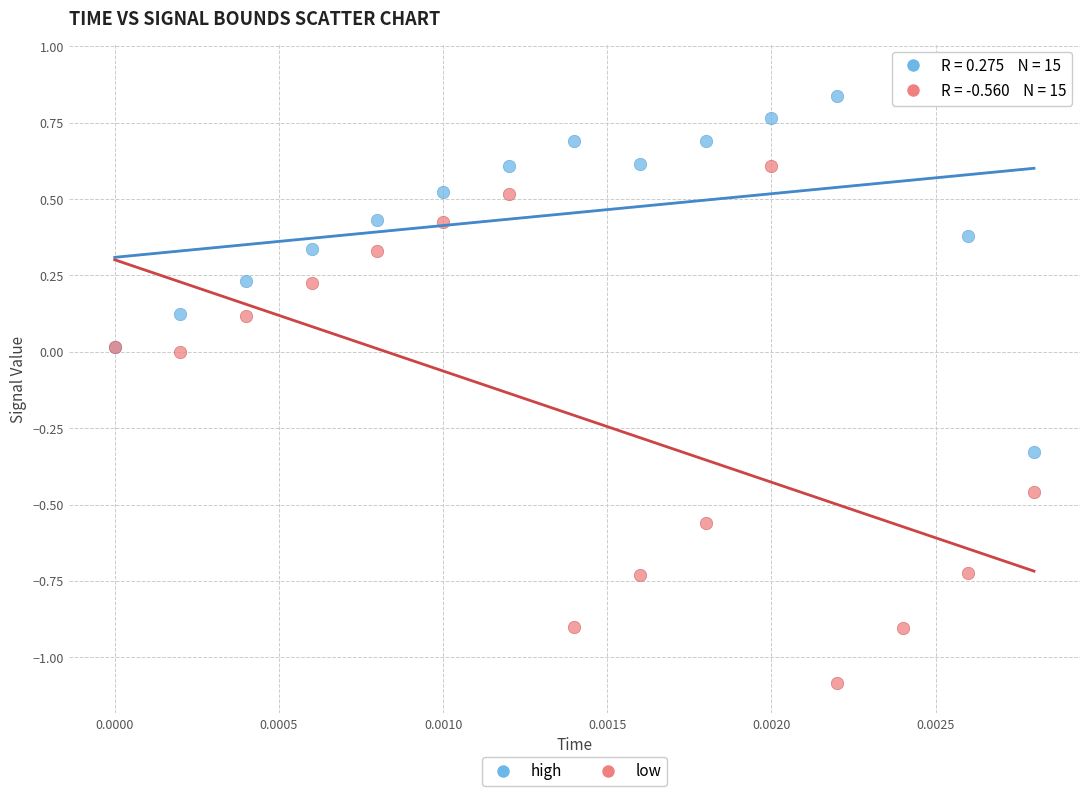

What are all the series names shown in the legend?

high, low